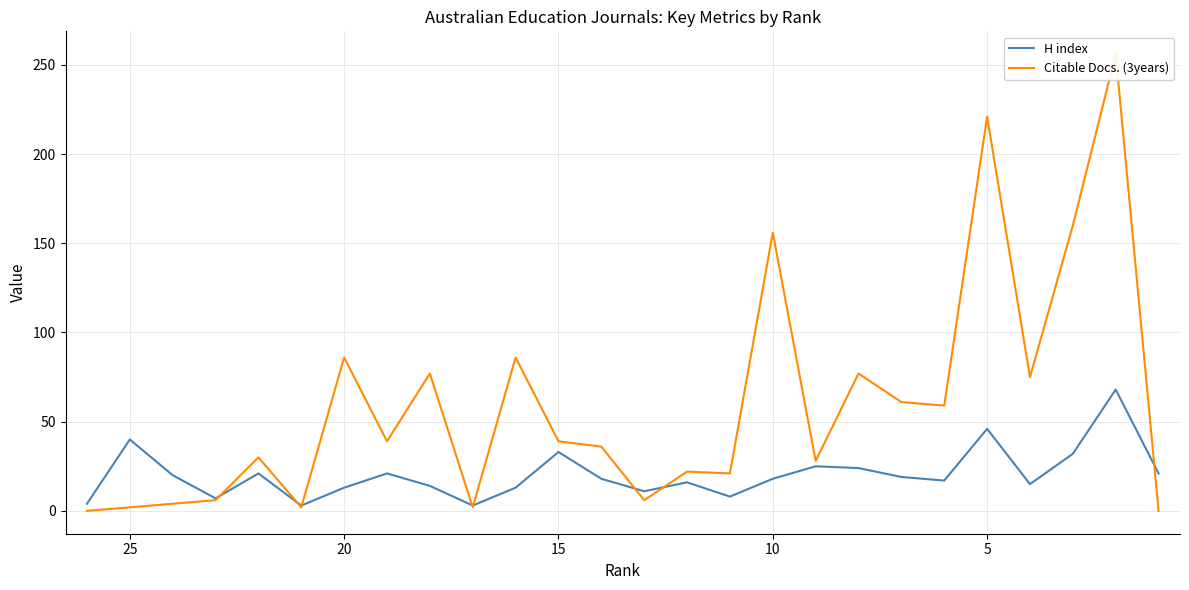

At how many categories does at least one series exceed 164?

2